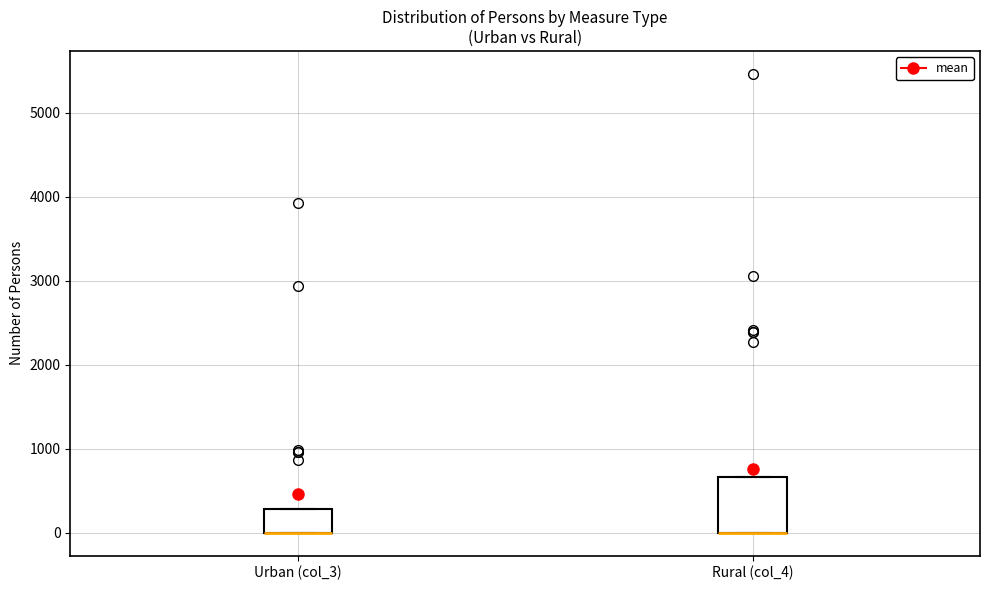

Reading left to right, transcribe this box plot: for each box, give where its median line is, the range the box spans, and where its two whiskers end, as read against the y-axis. The values are not printed on the chart, so give them approximately, as read against the axis.

Urban (col_3): median 0 (drawn on the box's lower edge), box 0 to 300, whiskers 0 to 300
Rural (col_4): median 0 (drawn on the box's lower edge), box 0 to 700, whiskers 0 to 700